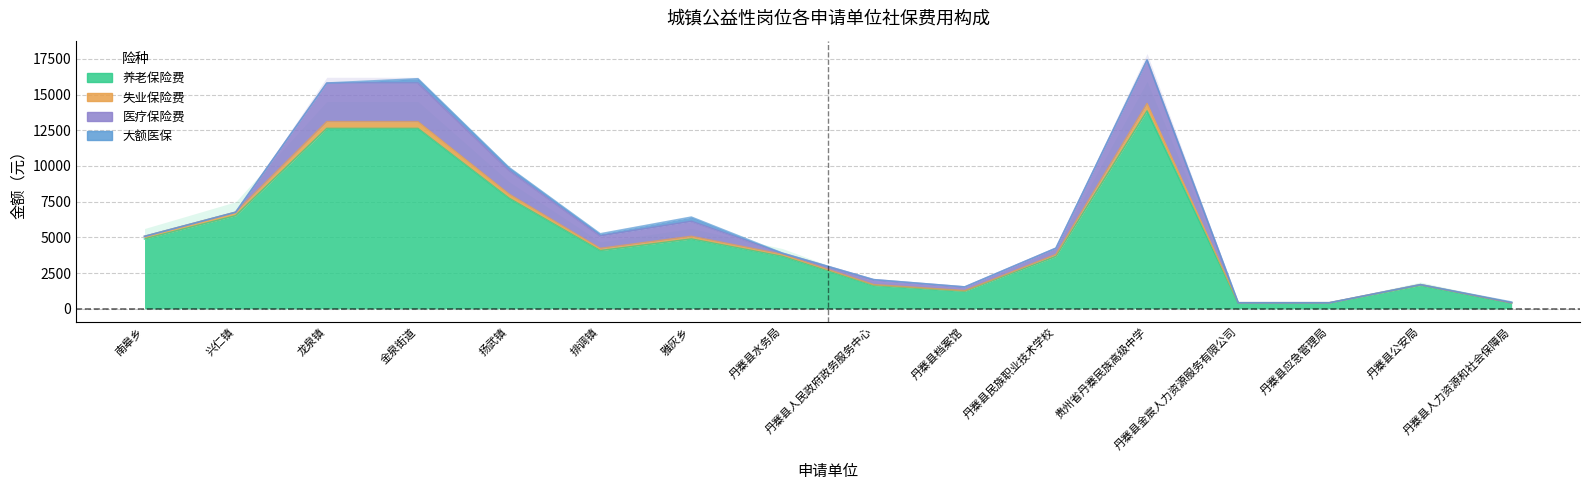

The value of 失业保险费 at 扬武镇 is 8027.9. True or false?

True